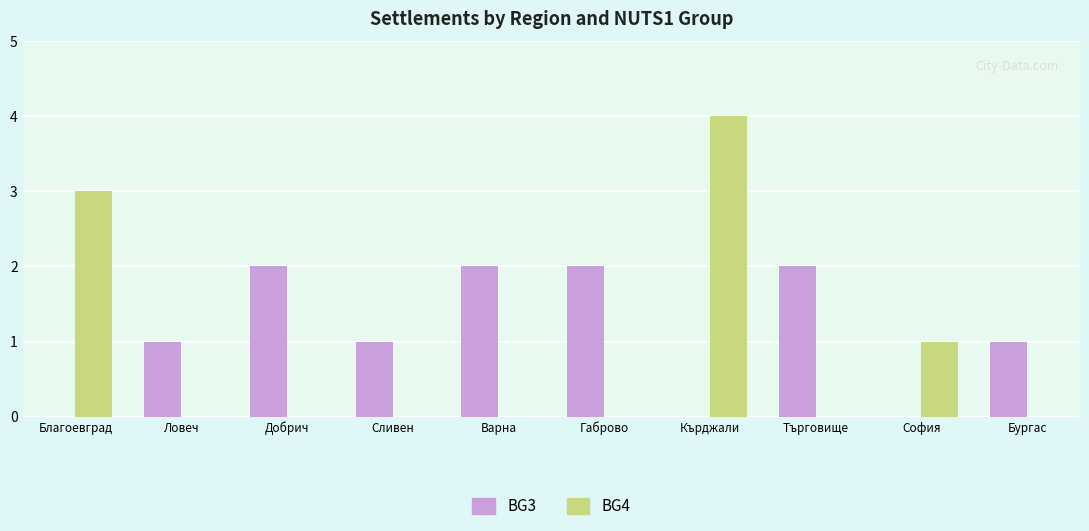

Which series changed the most between Благоевград and София?

BG4